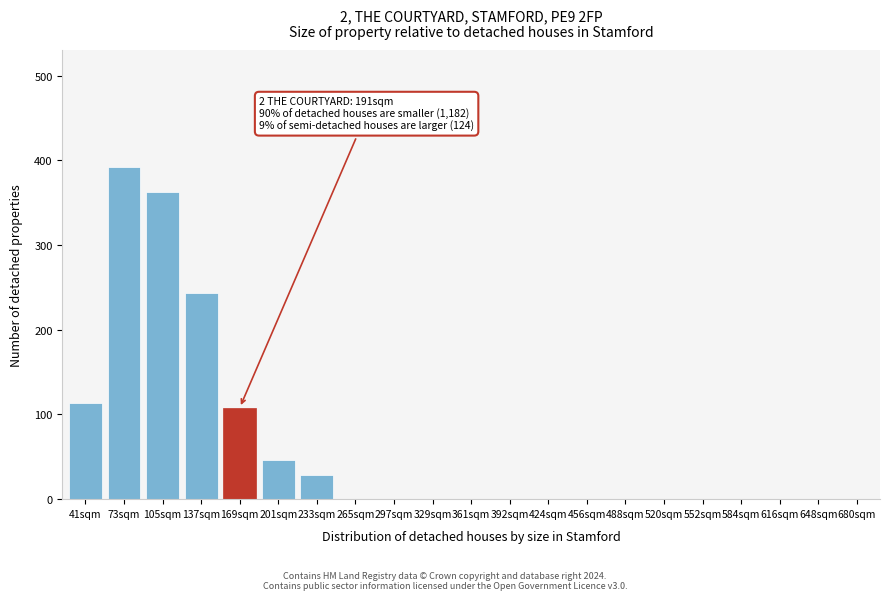

Reading left to right, what are all the values shown in this chart?

41sqm=113	73sqm=392	105sqm=362	137sqm=243	169sqm=108	201sqm=46	233sqm=28	265sqm=0	297sqm=0	329sqm=0	361sqm=0	392sqm=0	424sqm=0	456sqm=0	488sqm=0	520sqm=0	552sqm=0	584sqm=0	616sqm=0	648sqm=0	680sqm=0